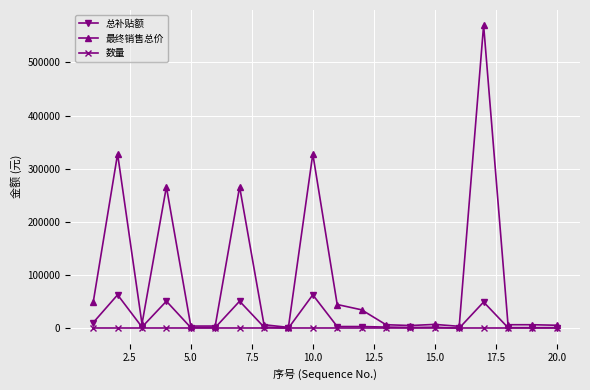

Which series has the largest range (max minus min)?

最终销售总价